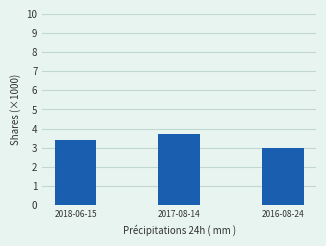

How many bars are there in total?

3